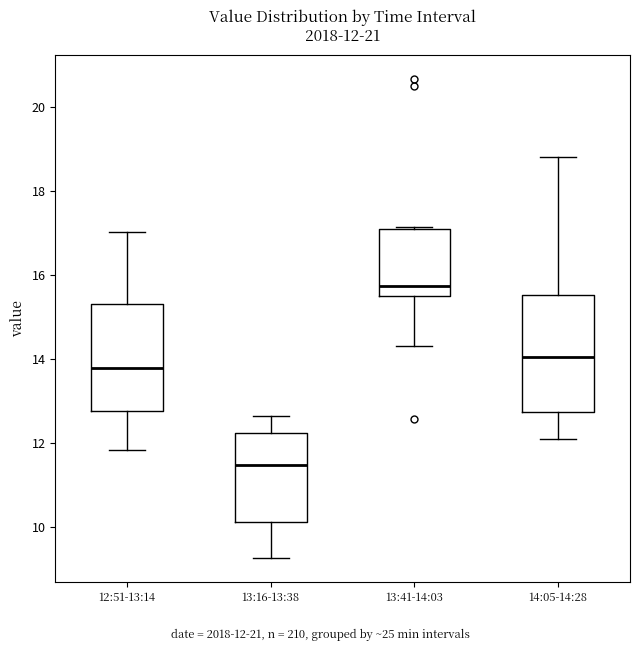

Which box's median line is the highest?

13:41-14:03